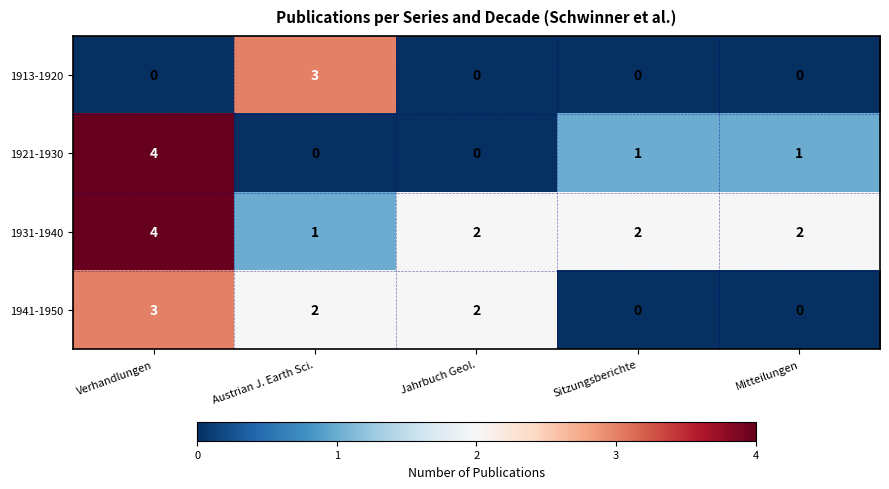

Count the 1931-1940 values in the range 2 to 3.

3